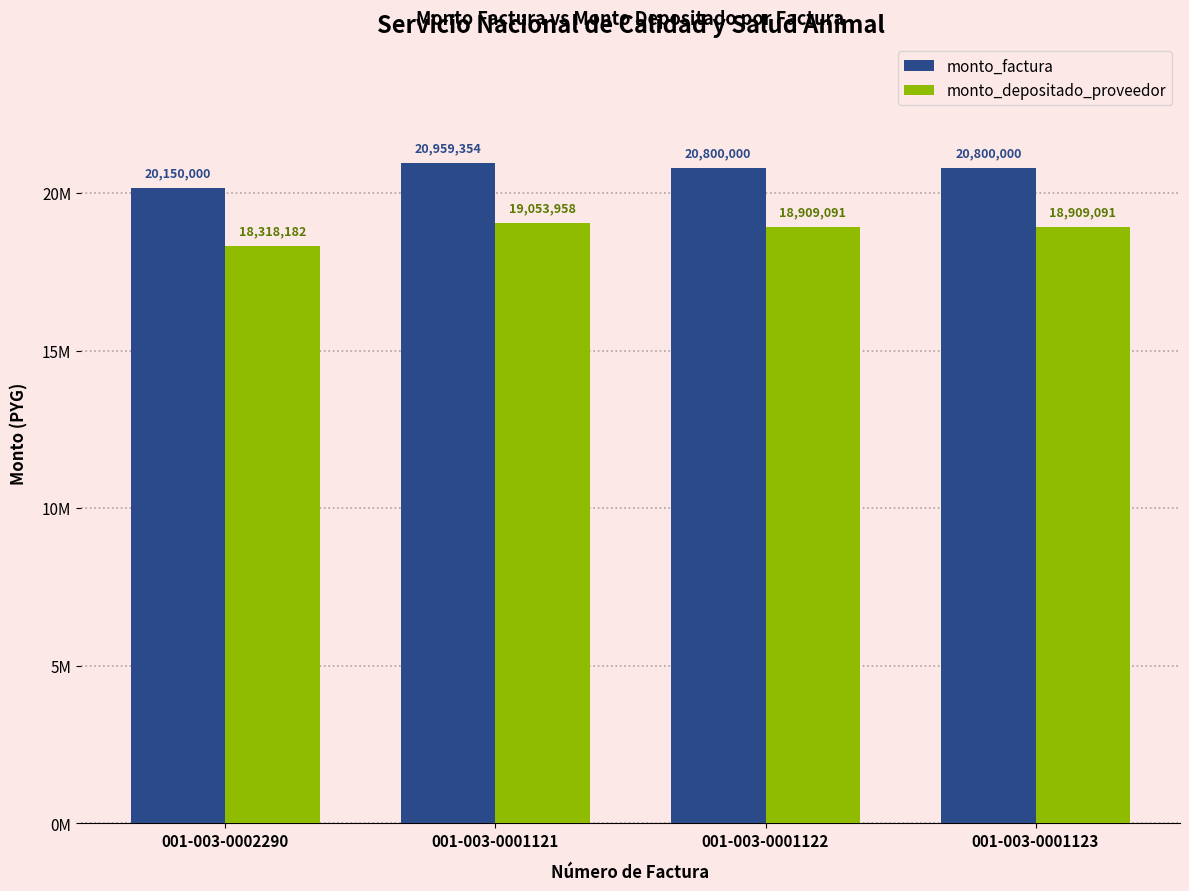

What is the spread (max minus min) of values at 001-003-0001121?

1905396